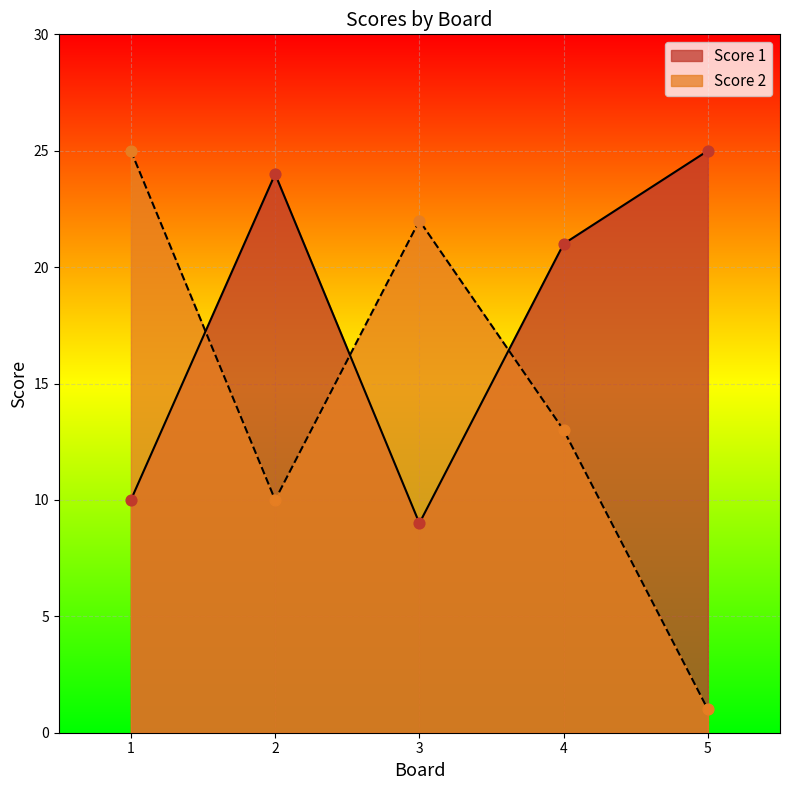

At how many categories does at least one series exceed 1?

5